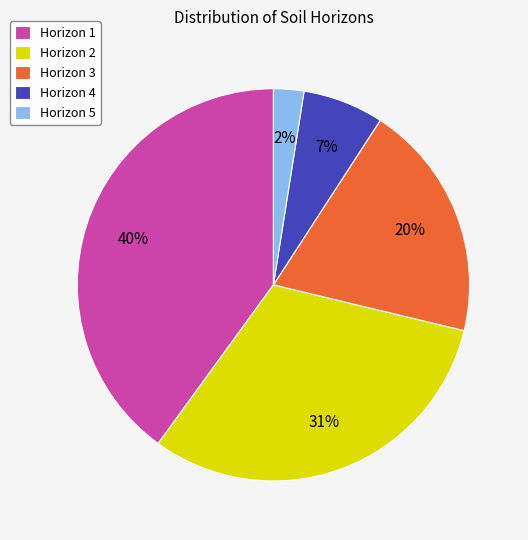

To the nearest percent, what is the average slice percentage?

20%